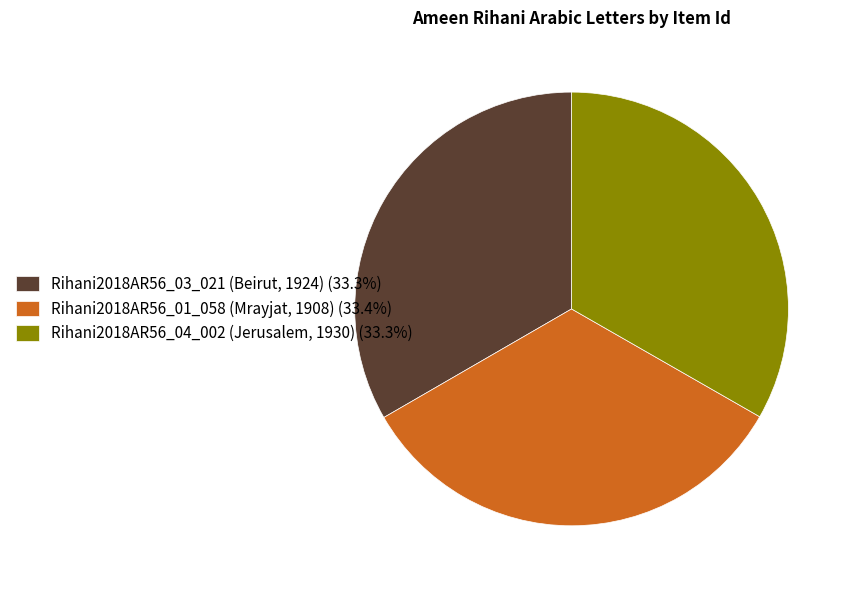

Approximately how many times larger is the value at Rihani2018AR56_03_021 (Beirut, 1924) (33.3%) compared to Rihani2018AR56_04_002 (Jerusalem, 1930) (33.3%)?

1.0